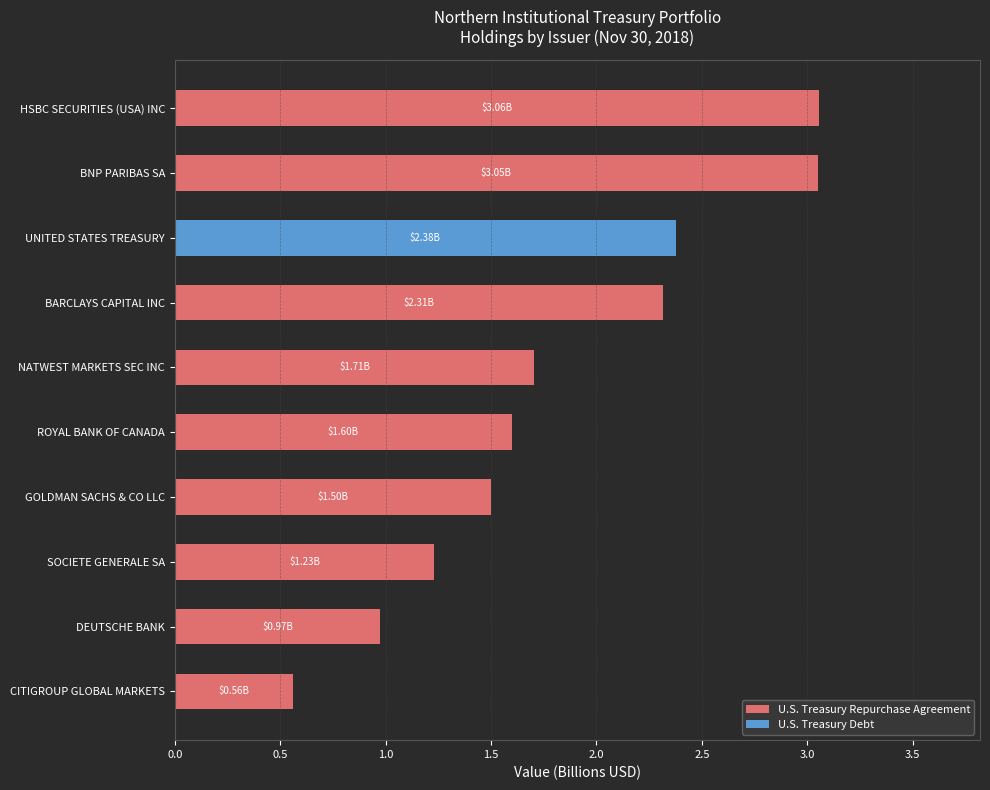

What is the total value across all series at GOLDMAN SACHS & CO LLC?

1.5